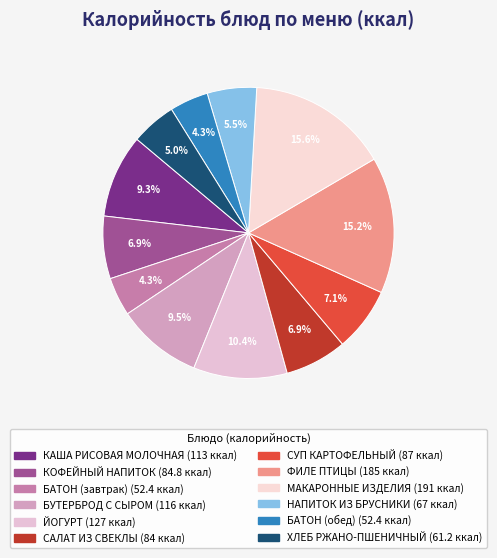

Does any single category account for the majority?

No